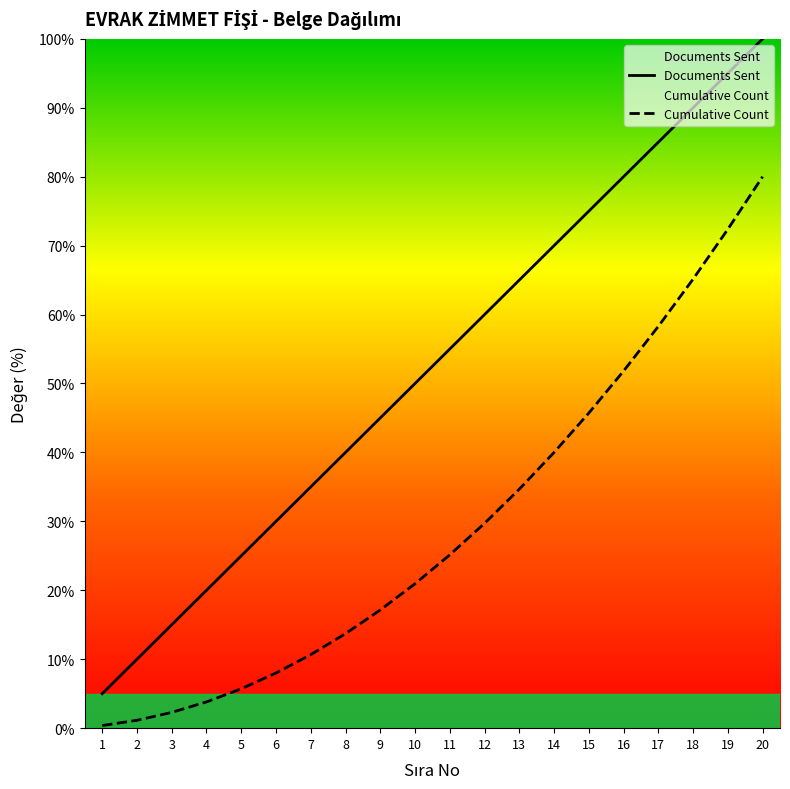

Reading left to right, extract all data points from this chart.

Documents Sent: 1=5.0	2=10.0	3=15.0	4=20.0	5=25.0	6=30.0	7=35.0	8=40.0	9=45.0	10=50.0	11=55.0	12=60.0	13=65.0	14=70.0	15=75.0	16=80.0	17=85.0	18=90.0	19=95.0	20=100.0
Cumulative Count: 1=0.4	2=1.1	3=2.3	4=3.8	5=5.7	6=8.0	7=10.7	8=13.7	9=17.1	10=21.0	11=25.1	12=29.7	13=34.7	14=40.0	15=45.7	16=51.8	17=58.3	18=65.1	19=72.4	20=80.0